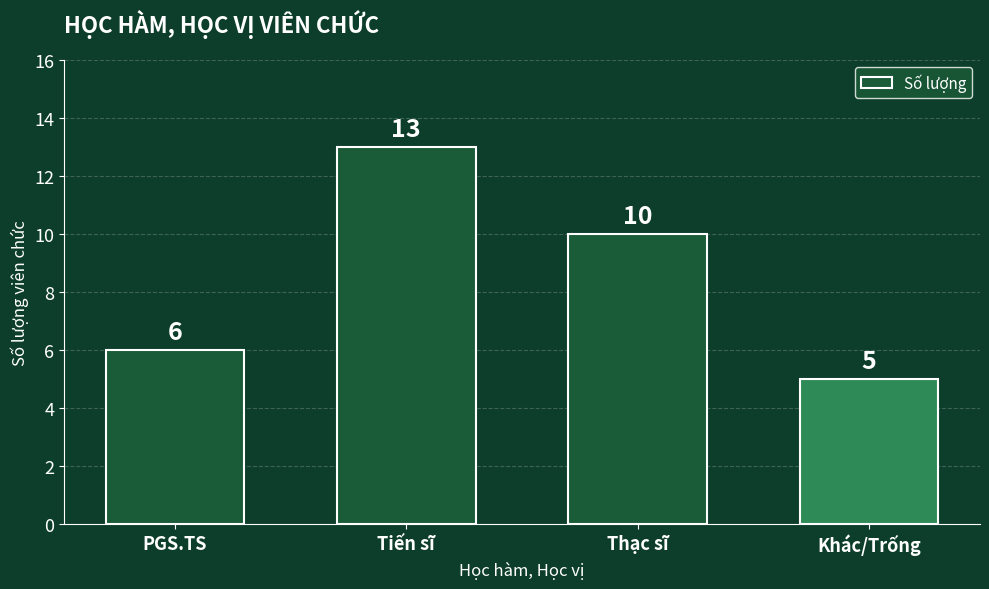

At which label is the value closest to 9?

Thạc sĩ